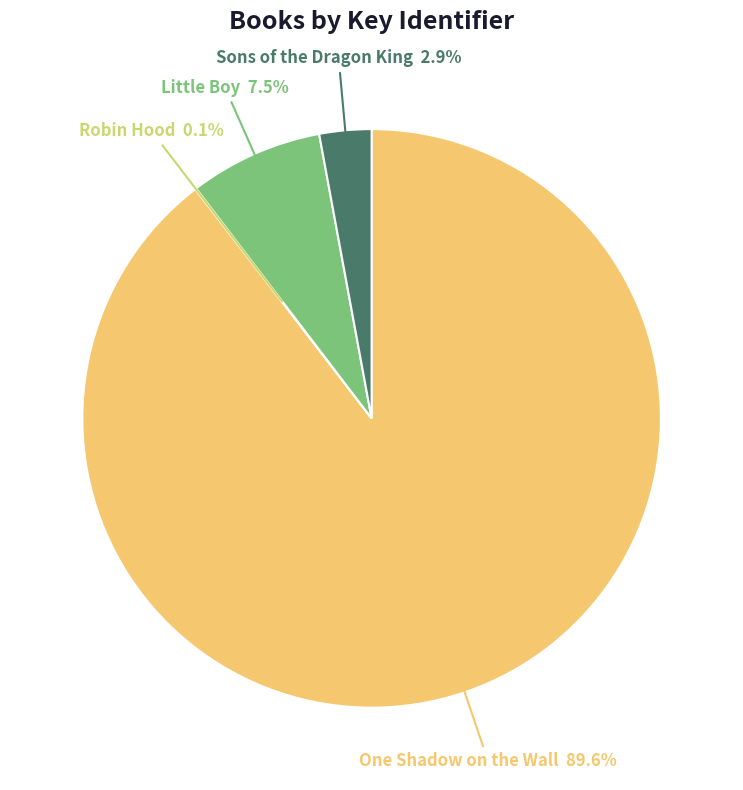

Is there a majority slice in this chart?

Yes